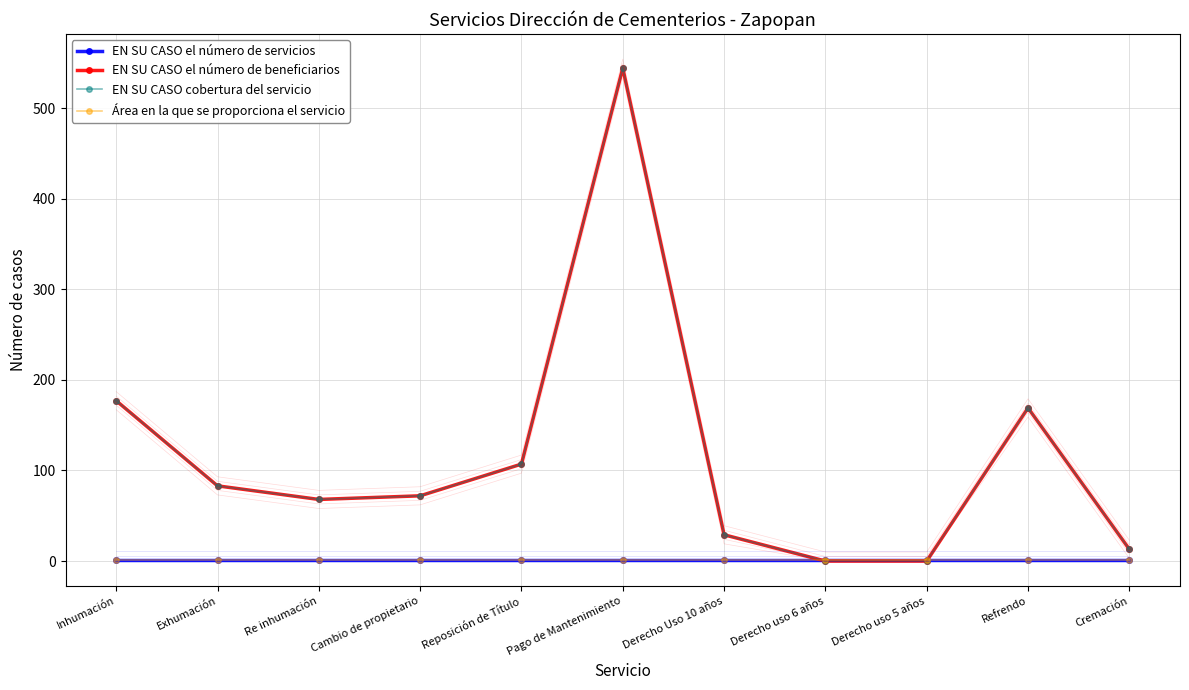

What is the value of the Área en la que se proporciona el servicio point at the 6th from the left?

1